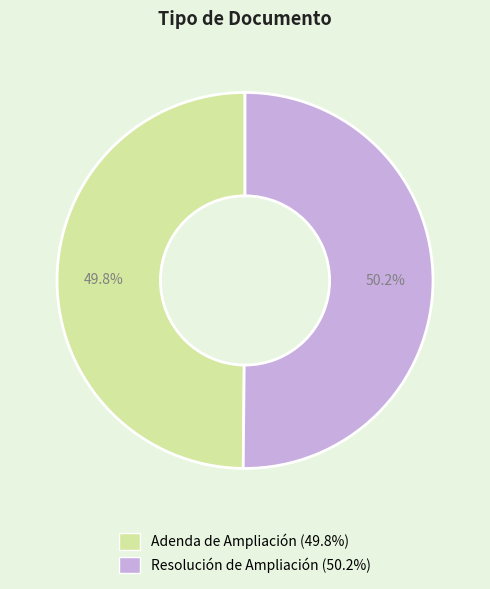

What percentage is NOT represented by Resolución de Ampliación?

49.8%